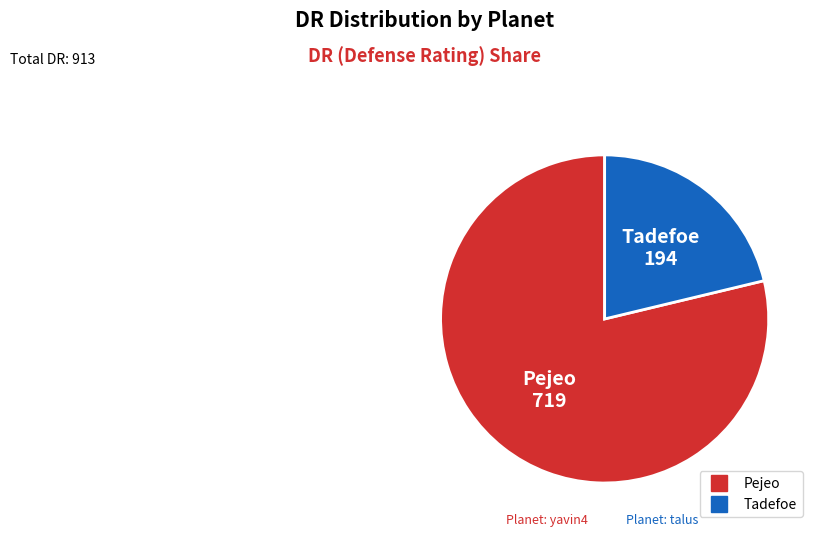

Do Tadefoe and Pejeo together represent more than half of the pie?

Yes